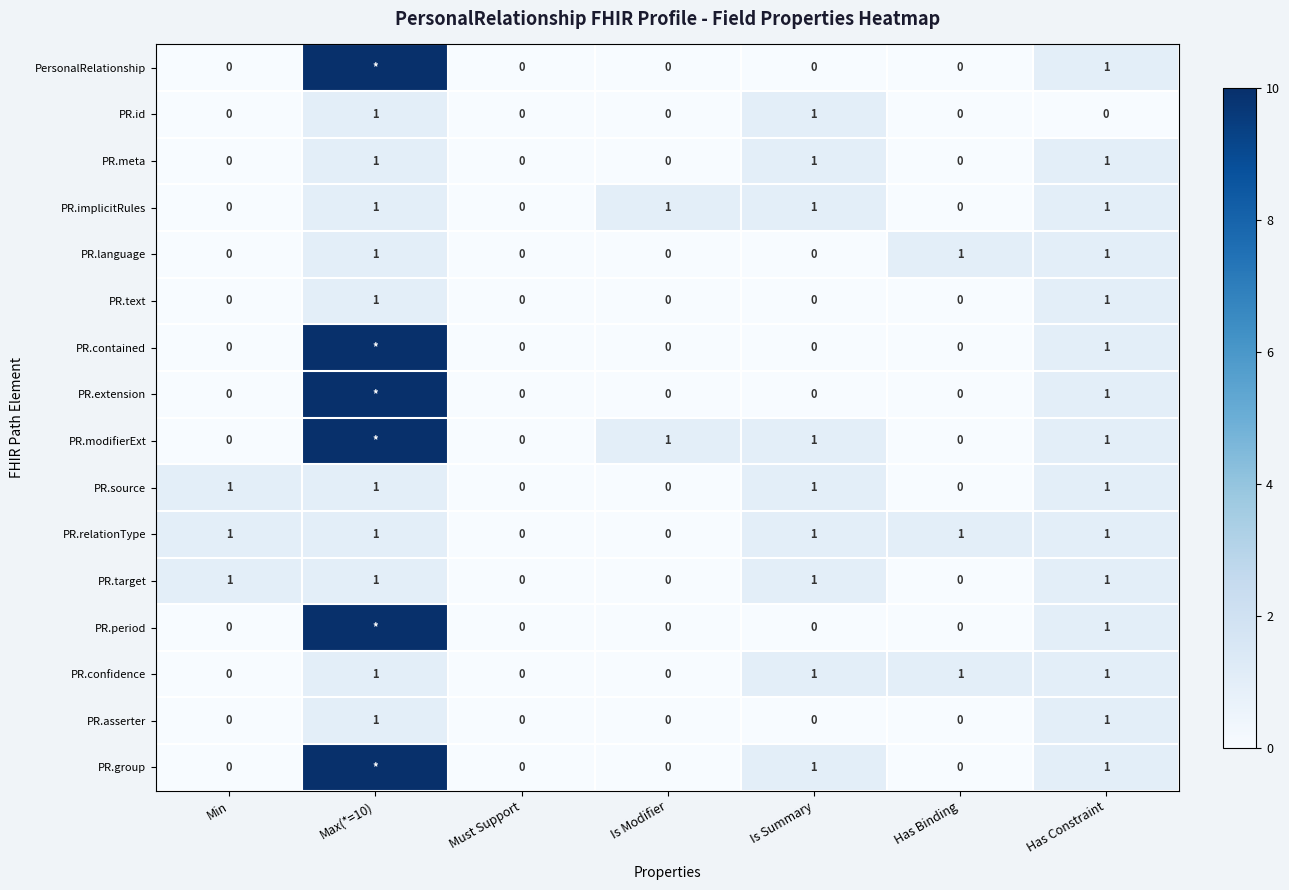

Between Is Modifier and Max(*=10), which is larger?

Max(*=10)